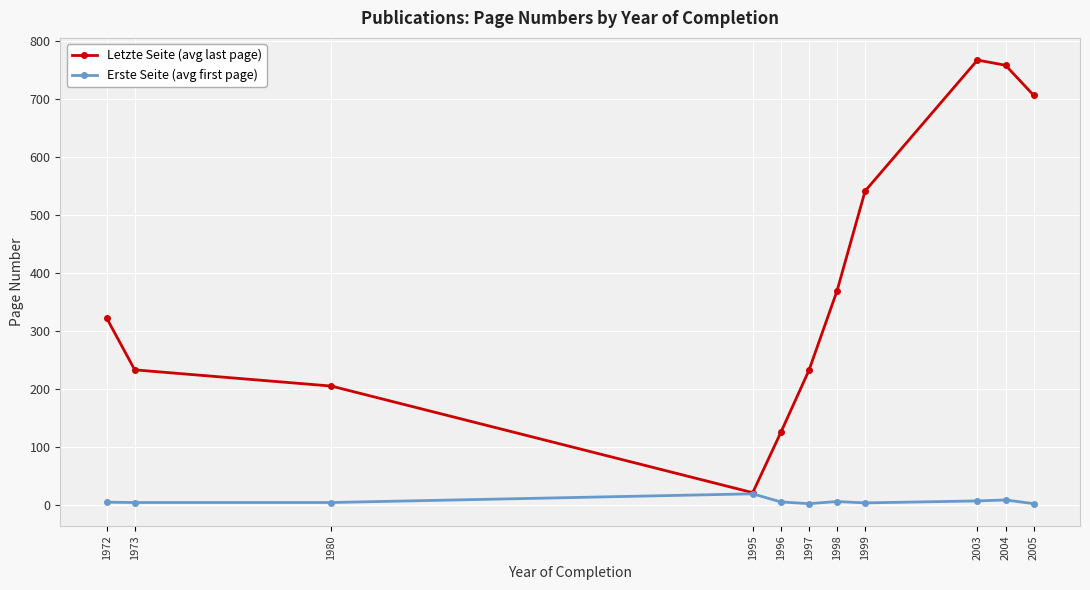

At which label does Letzte Seite (avg last page) reach its minimum?

1995